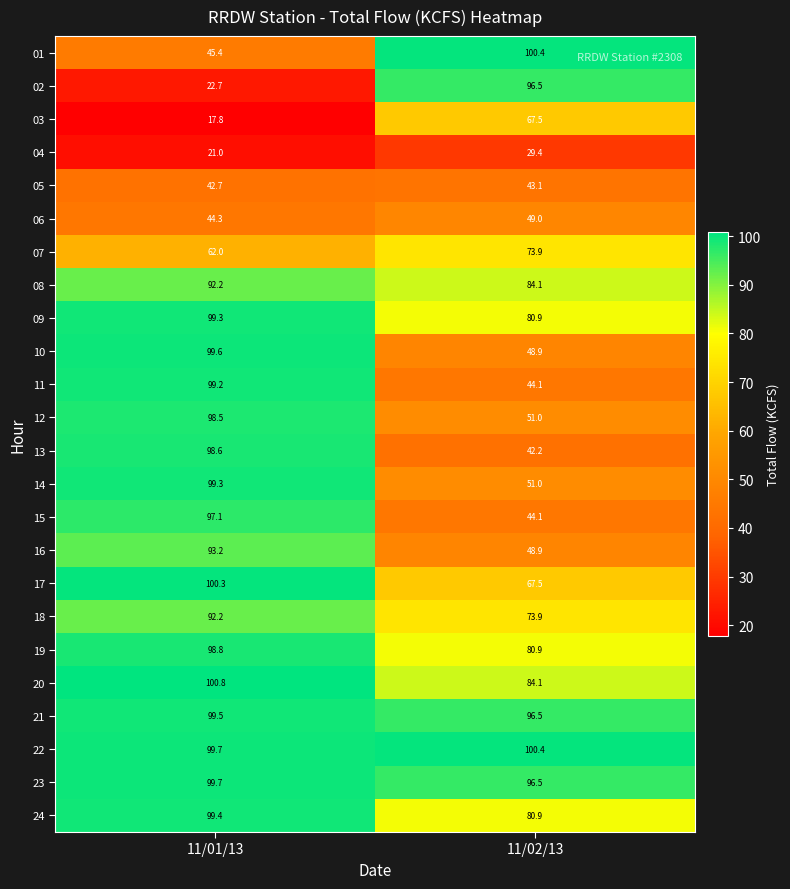

The value of 08 at 11/01/13 is 48.1. True or false?

False